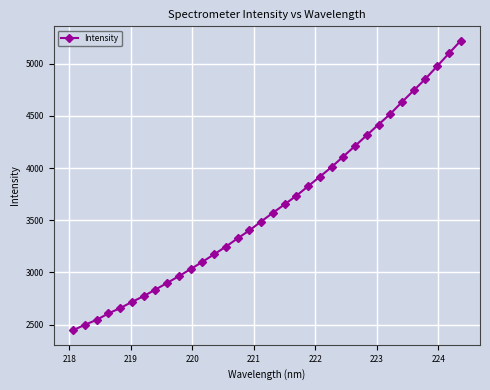

How many data points are above 3571?

17